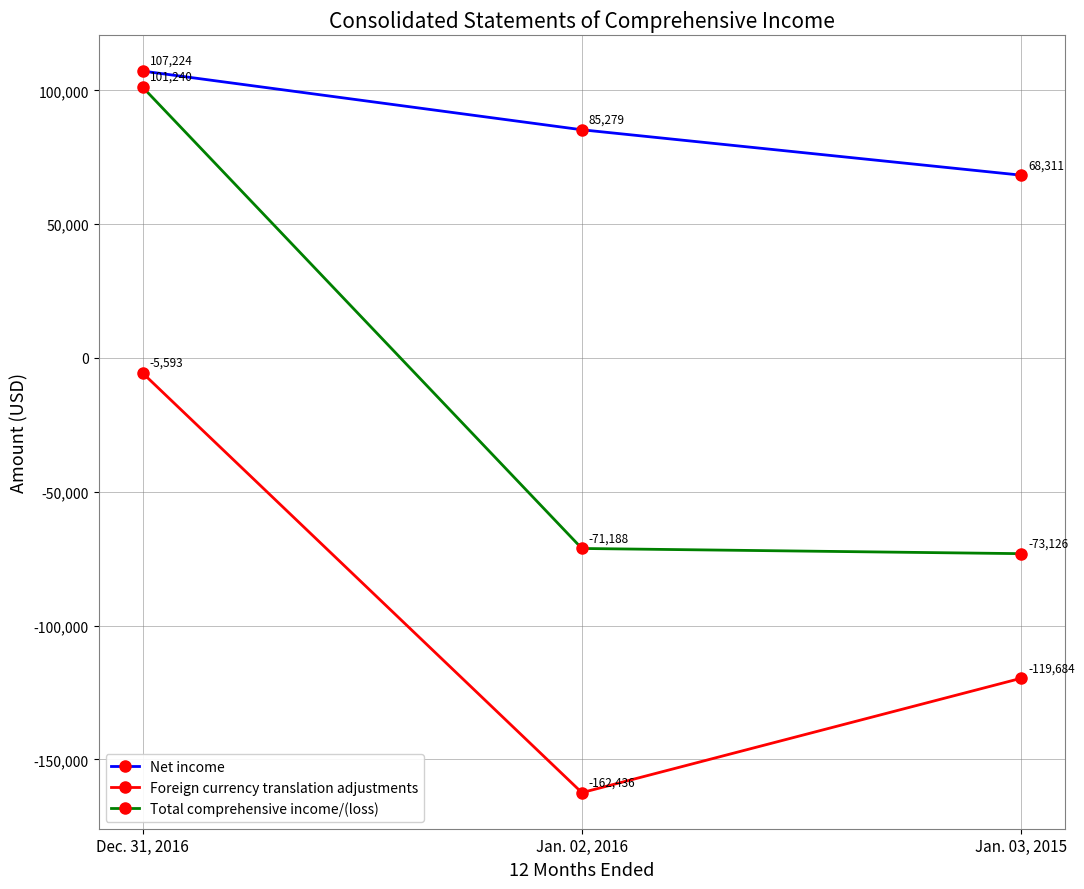

What are all the series names shown in the legend?

Net income, Foreign currency translation adjustments, Total comprehensive income/(loss)